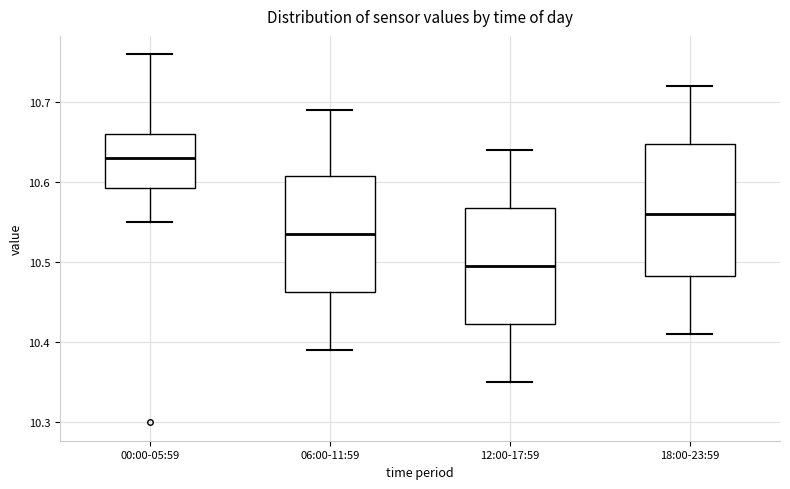

Reading left to right, transcribe this box plot: for each box, give where its median line is, the range the box spans, and where its two whiskers end, as read against the y-axis. The values are not printed on the chart, so give them approximately, as read against the axis.

00:00-05:59: median 10.63, box 10.59 to 10.66, whiskers 10.55 to 10.76
06:00-11:59: median 10.54, box 10.46 to 10.61, whiskers 10.39 to 10.69
12:00-17:59: median 10.50, box 10.42 to 10.57, whiskers 10.35 to 10.64
18:00-23:59: median 10.56, box 10.48 to 10.65, whiskers 10.41 to 10.72